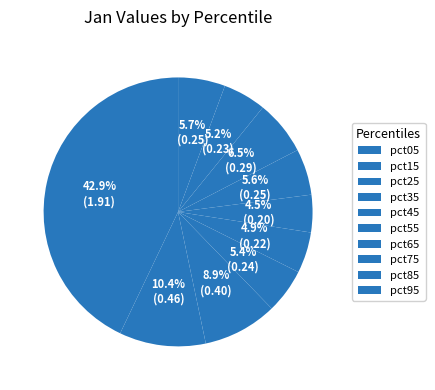

How many segments does this pie chart have?

10